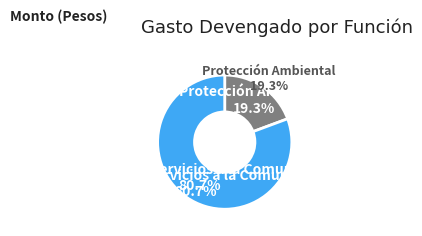

To the nearest percent, what percentage of the pie is Vivienda y Servicios a la Comunidad?

81%